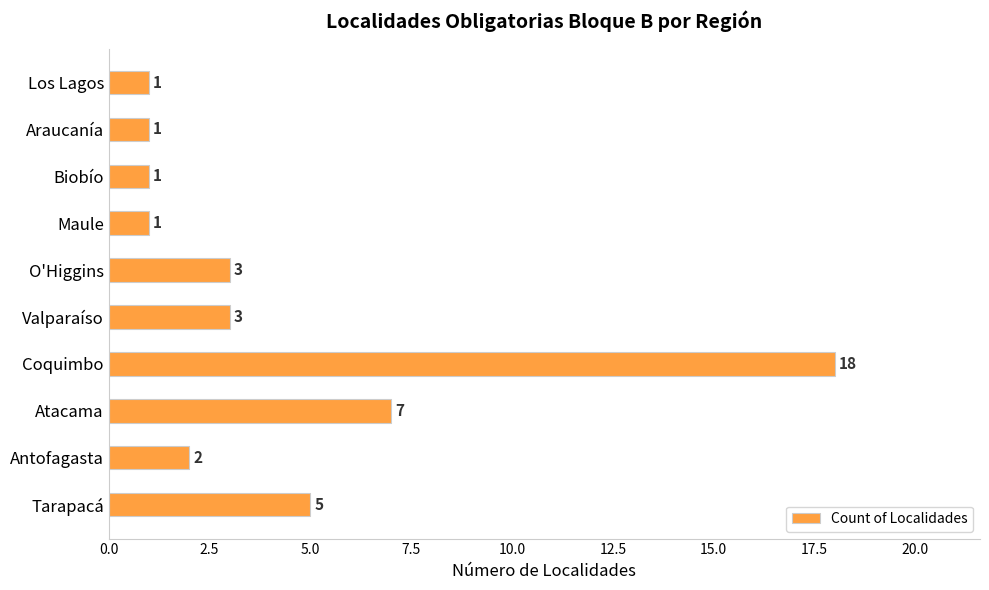

Reading top to bottom, what are all the values shown in this chart?

1	1	1	1	3	3	18	7	2	5